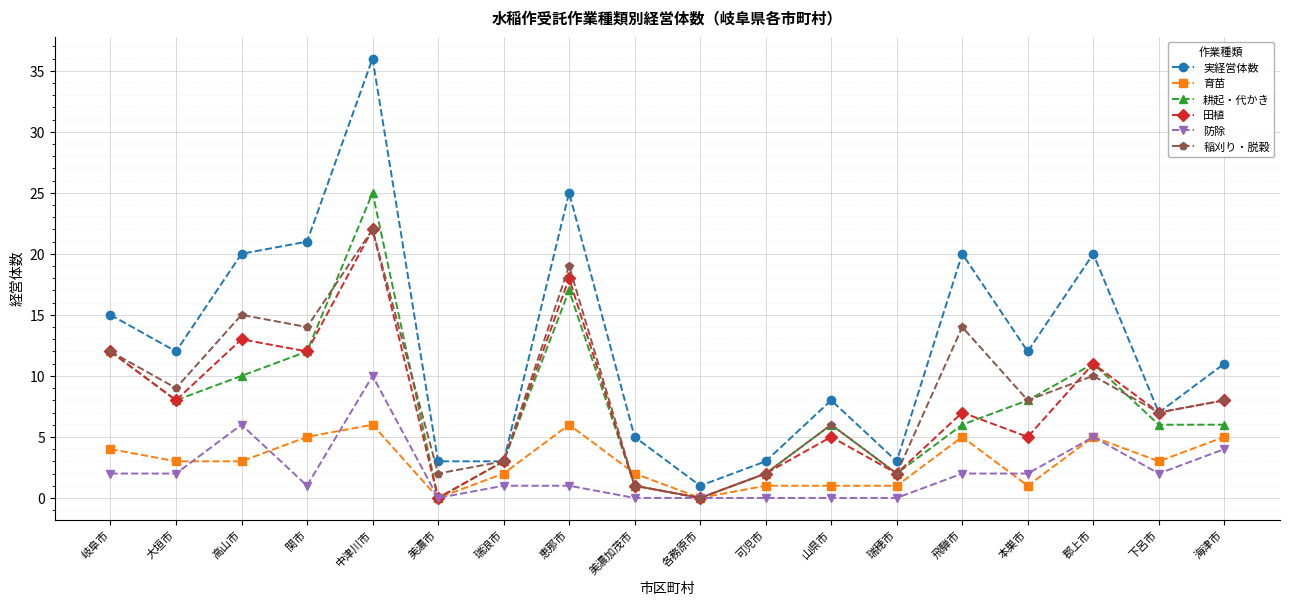

True or false: 育苗 has a value of 1 at 可児市.

True